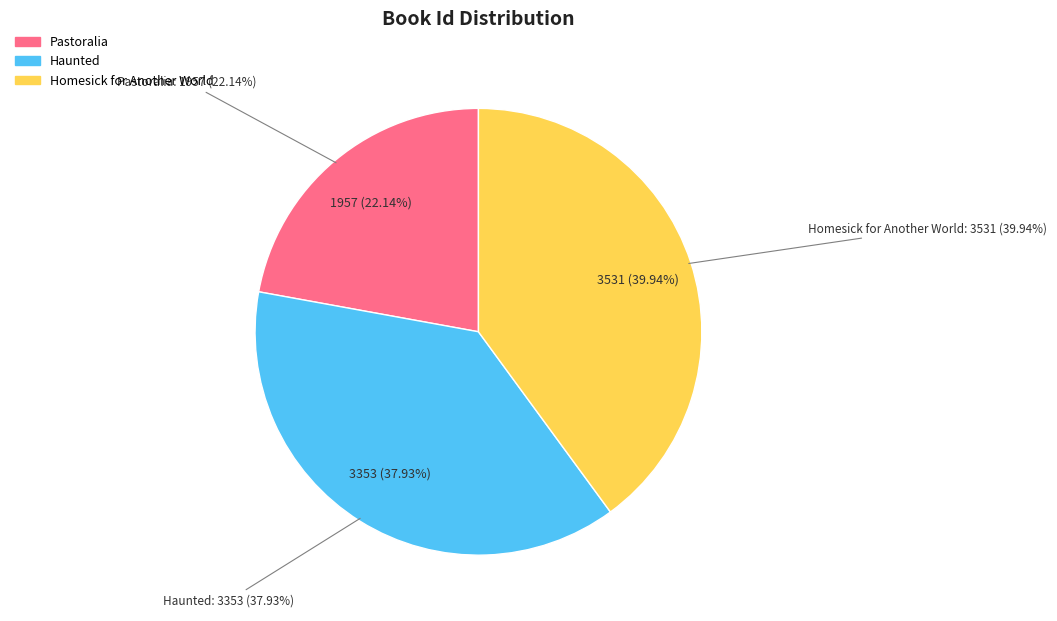

True or false: Pastoralia accounts for 22% of the total.

True